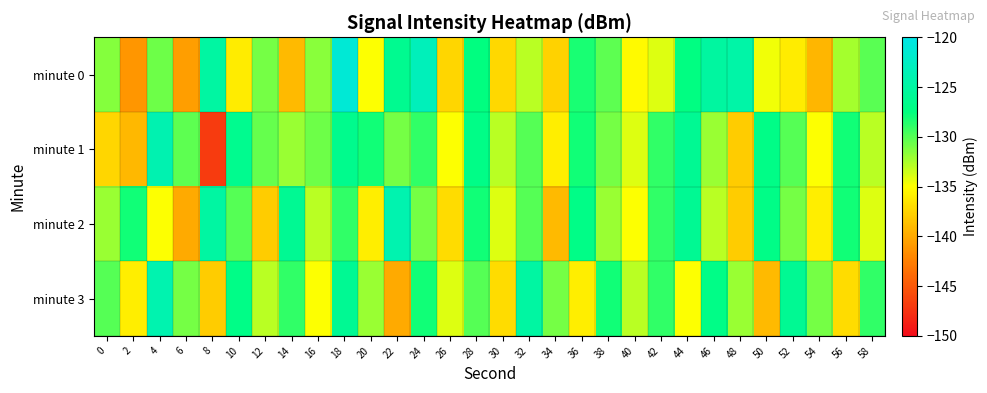

At which category is the sum across all series the highest?

18